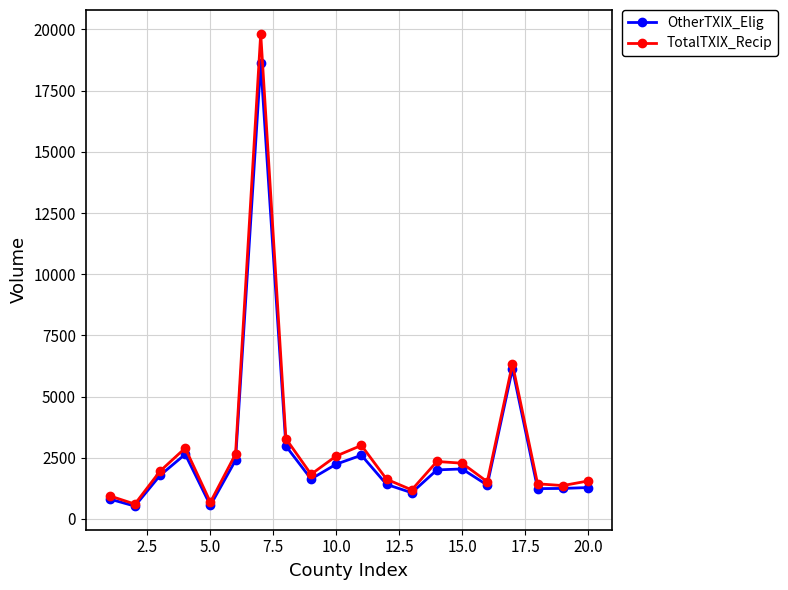

How many lines are shown in the chart?

2